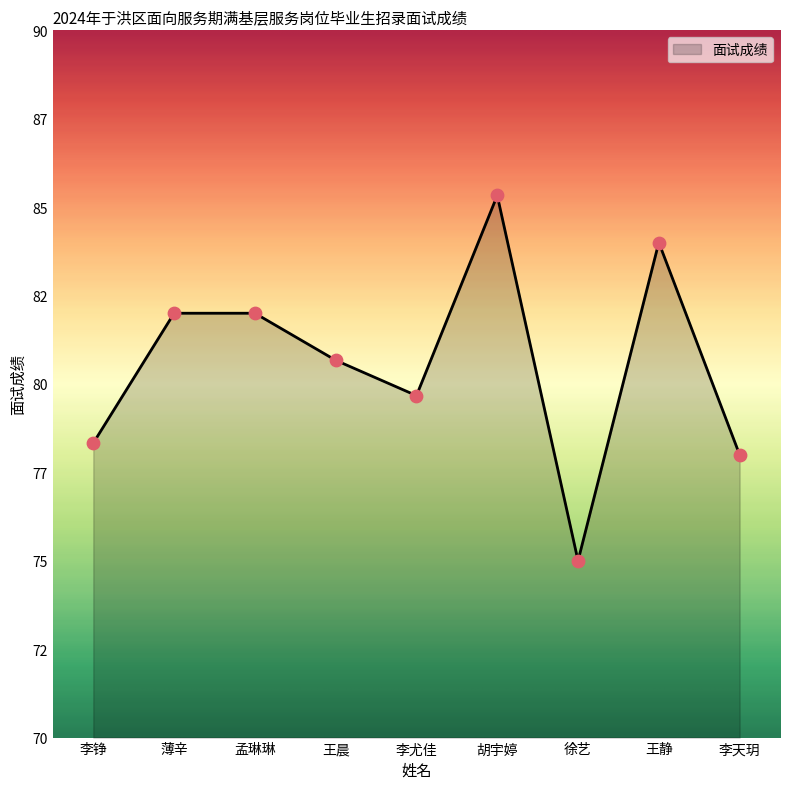

Between 李铮 and 胡宇婷, which is larger?

胡宇婷